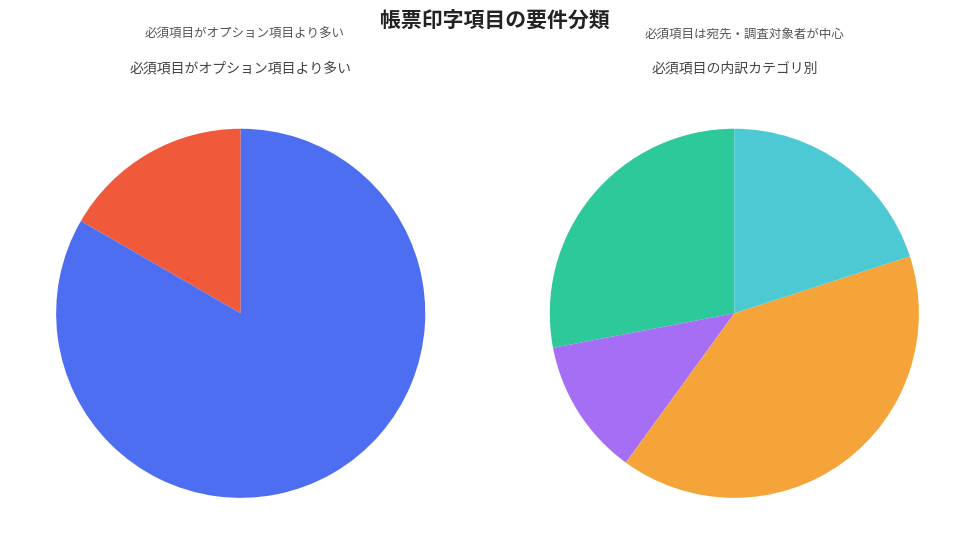

Is it true that 必須 is 83% of the pie?

True